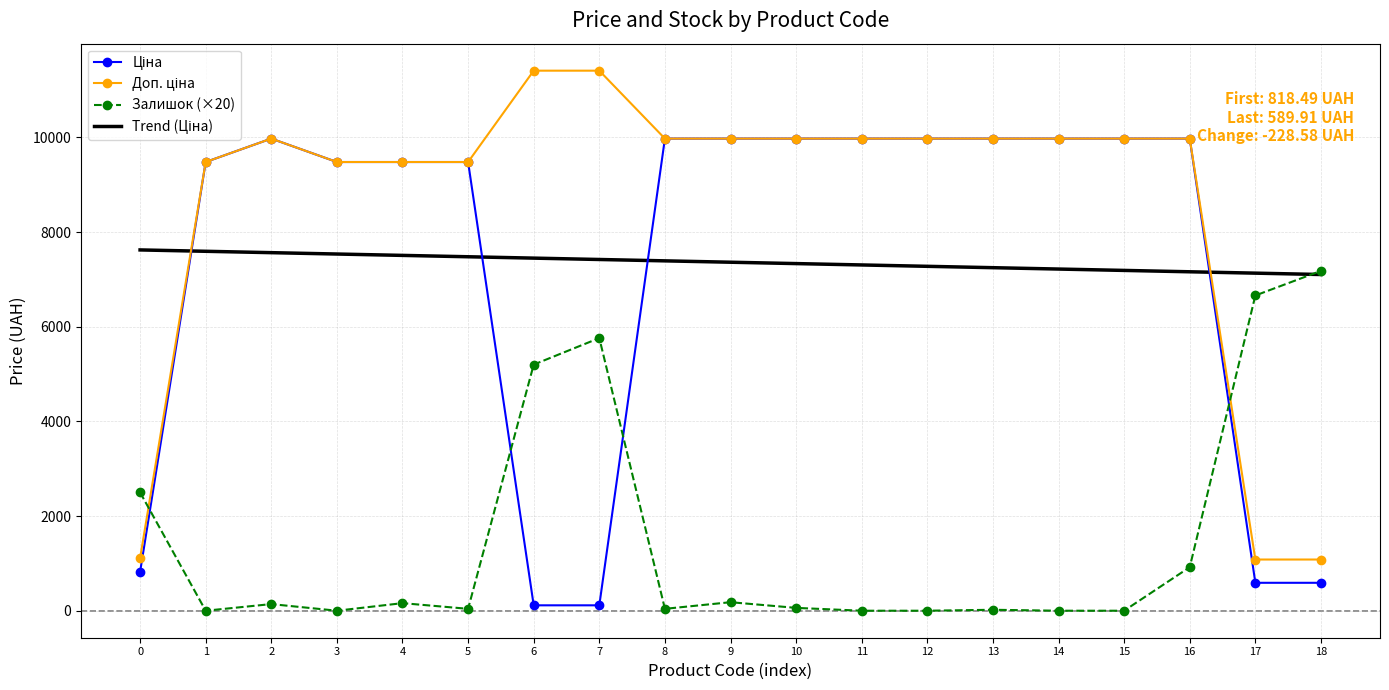

What is the maximum value shown in the chart?

11410.0